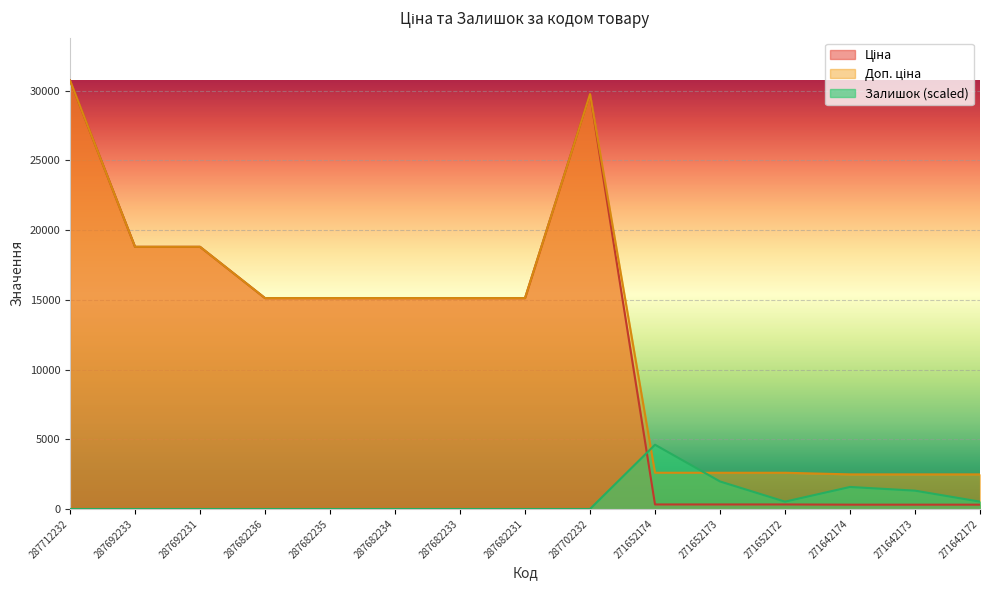

At which category is the sum across all series the highest?

287712232